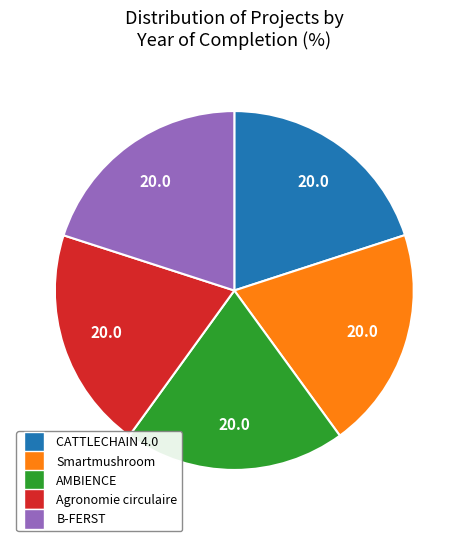

The AMBIENCE slice represents 9% of the pie. True or false?

False